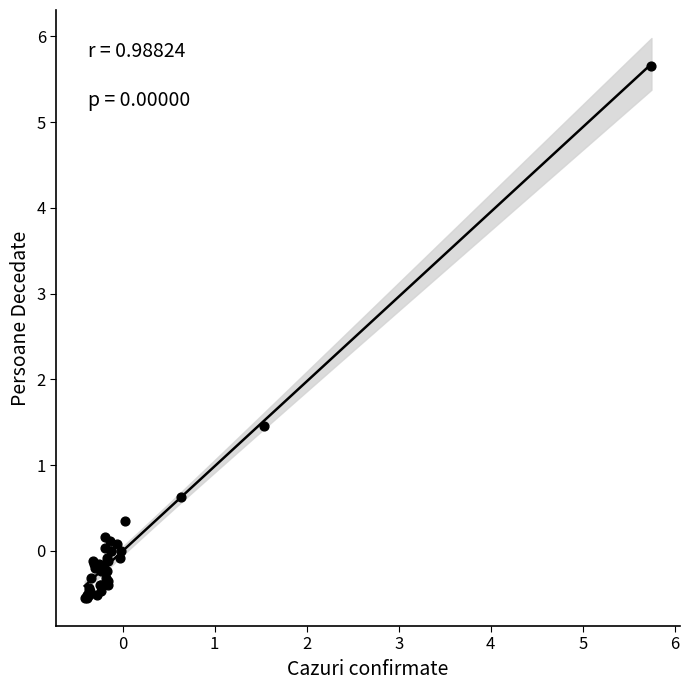

What Y value in the scatter plot is closest to 2?

1.5